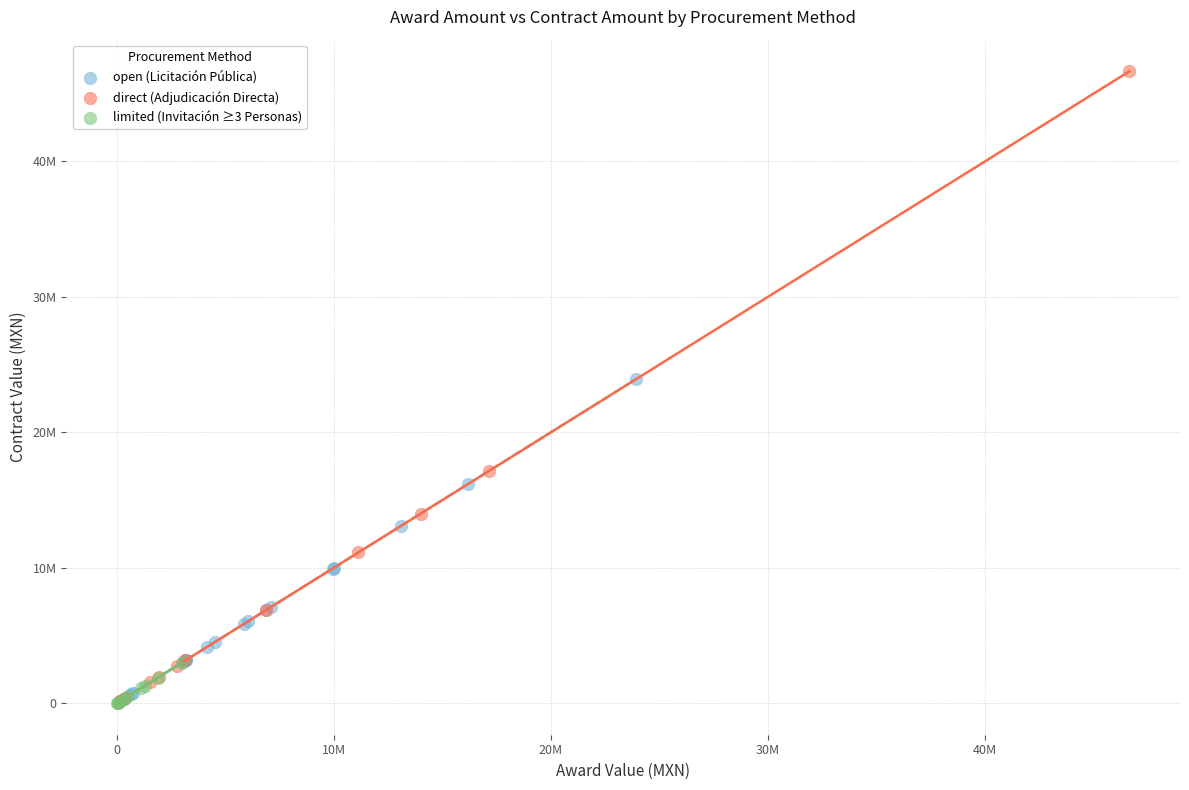

What are all the series names shown in the legend?

open (Licitación Pública), direct (Adjudicación Directa), limited (Invitación ≥3 Personas)